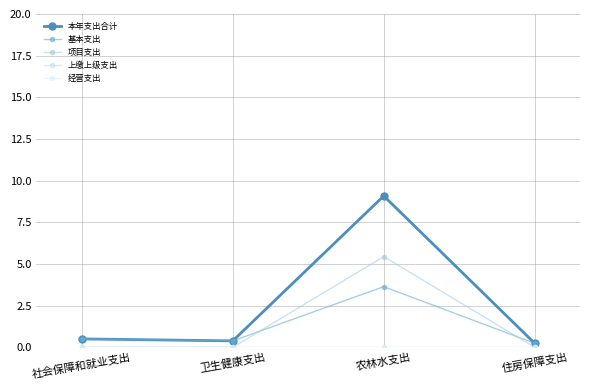

Does the chart have visible grid lines?

Yes